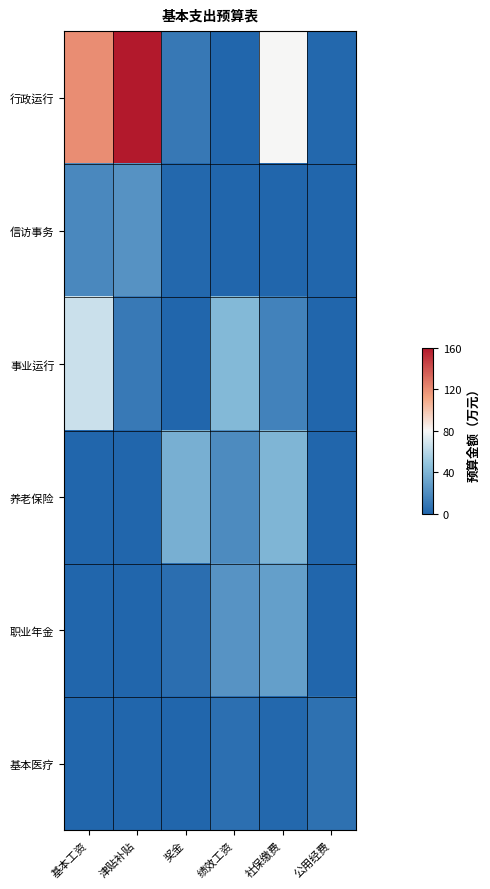

At 公用经费, list the series in order from largest to smallest.

基本医疗, 行政运行, 信访事务, 事业运行, 养老保险, 职业年金